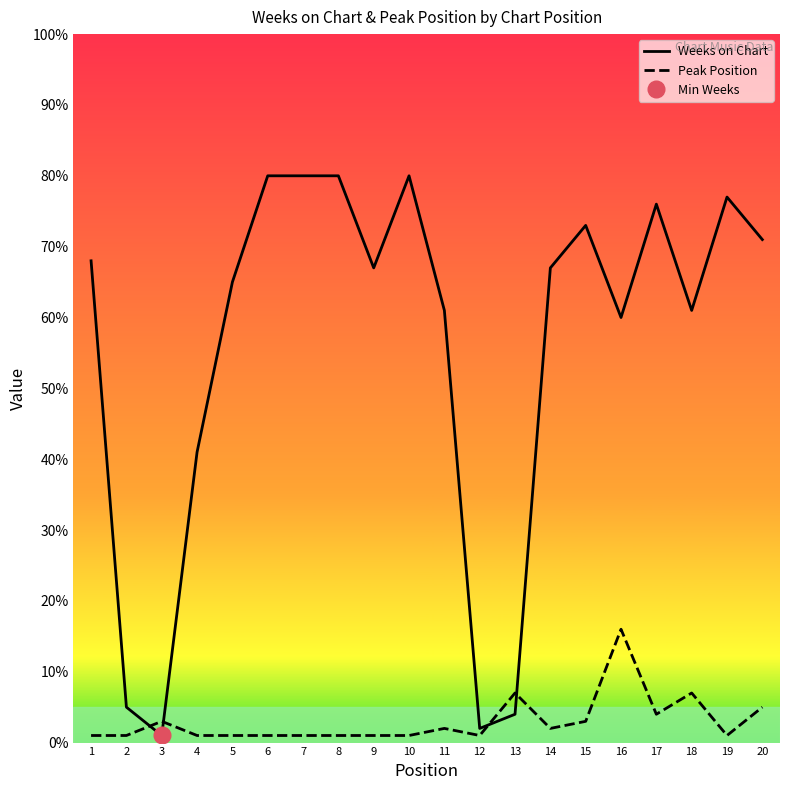

What is the maximum value for Peak Position?

16